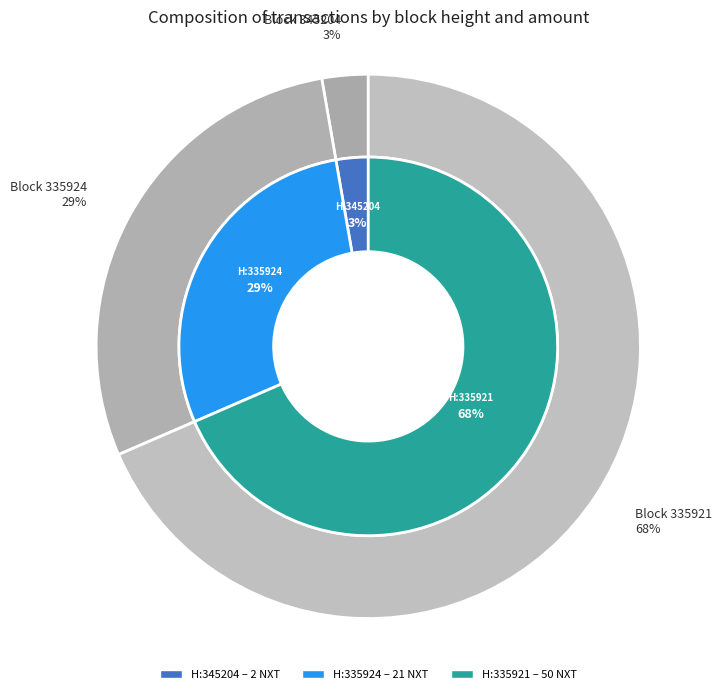

True or false: 345204 accounts for 3% of the total.

True